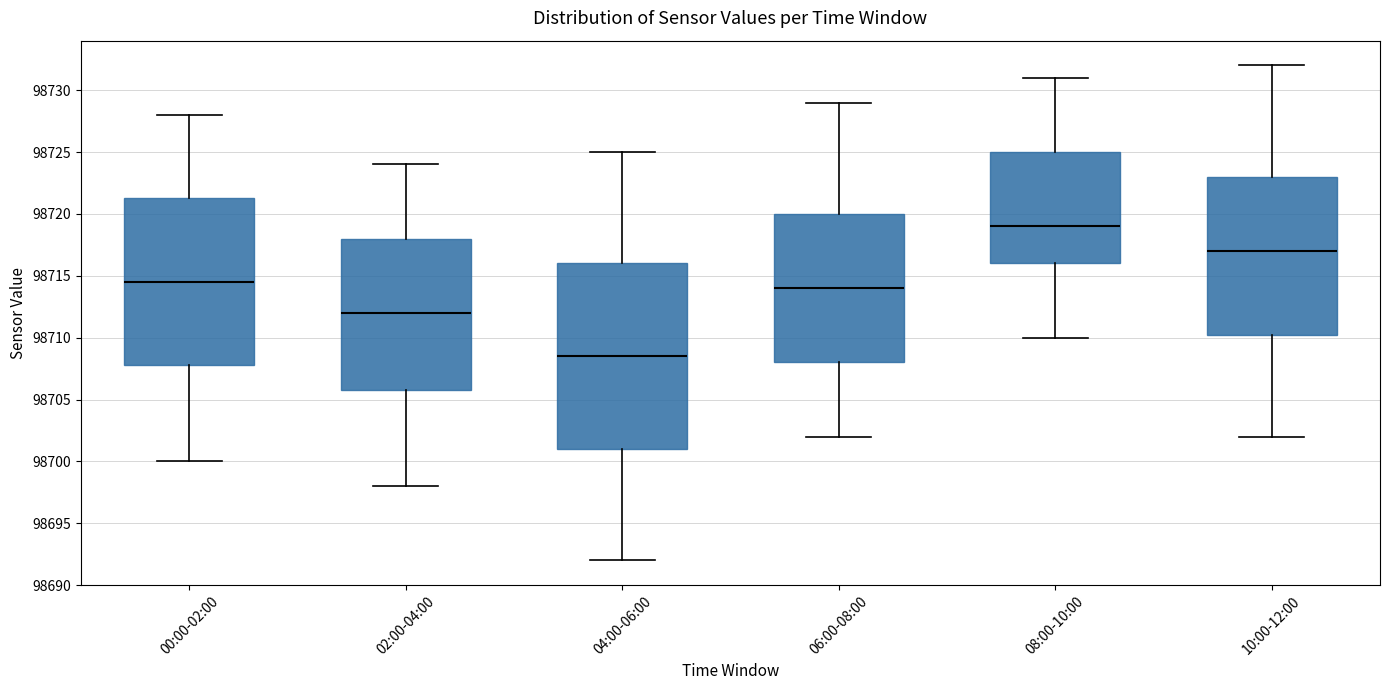

Which box is the tallest, from its lower edge to its upper edge?

04:00-06:00